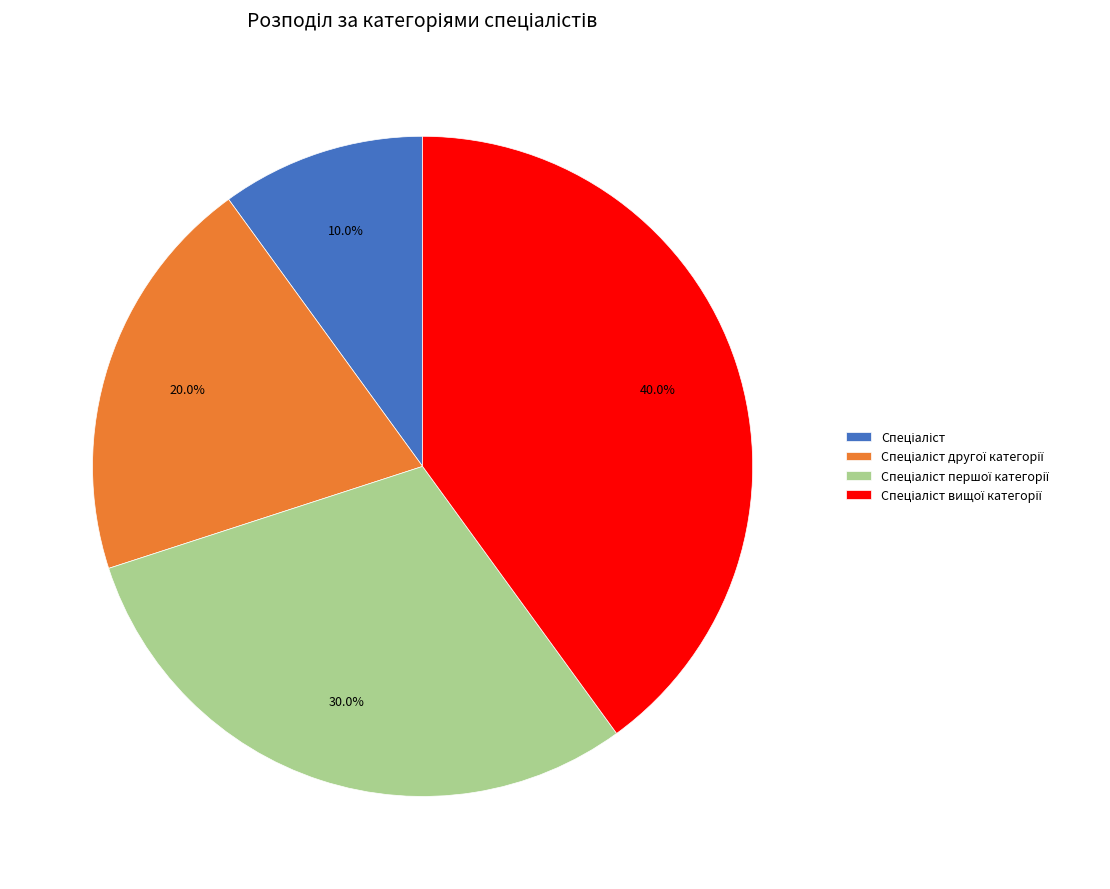

Does any single category account for the majority?

No